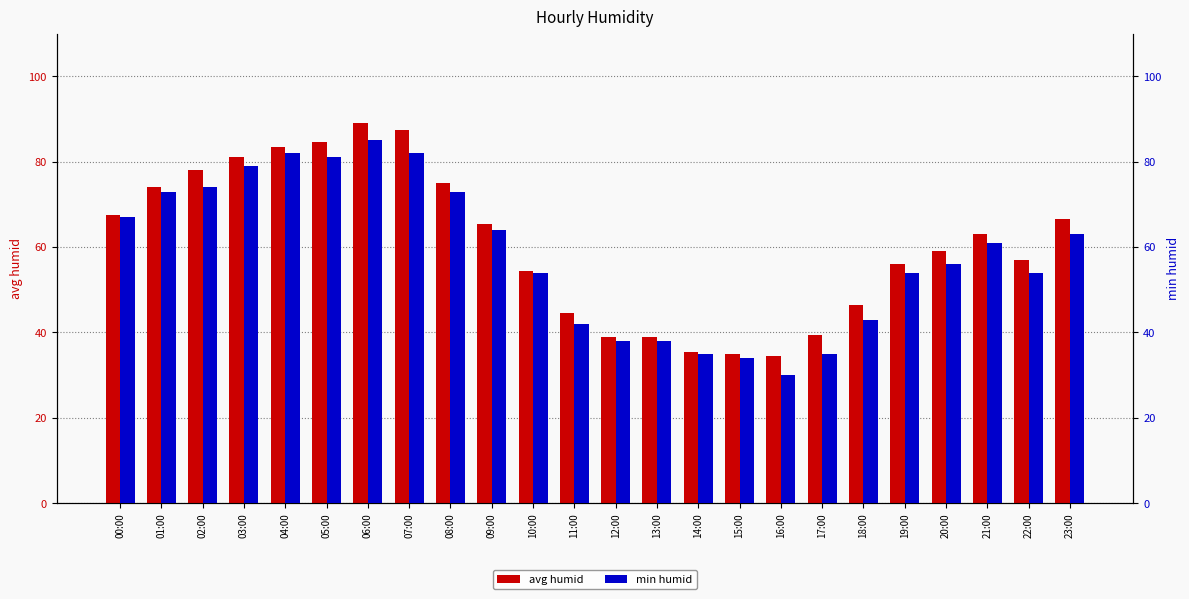

What is the difference between the maximum and minimum values in the avg humid series?

54.5